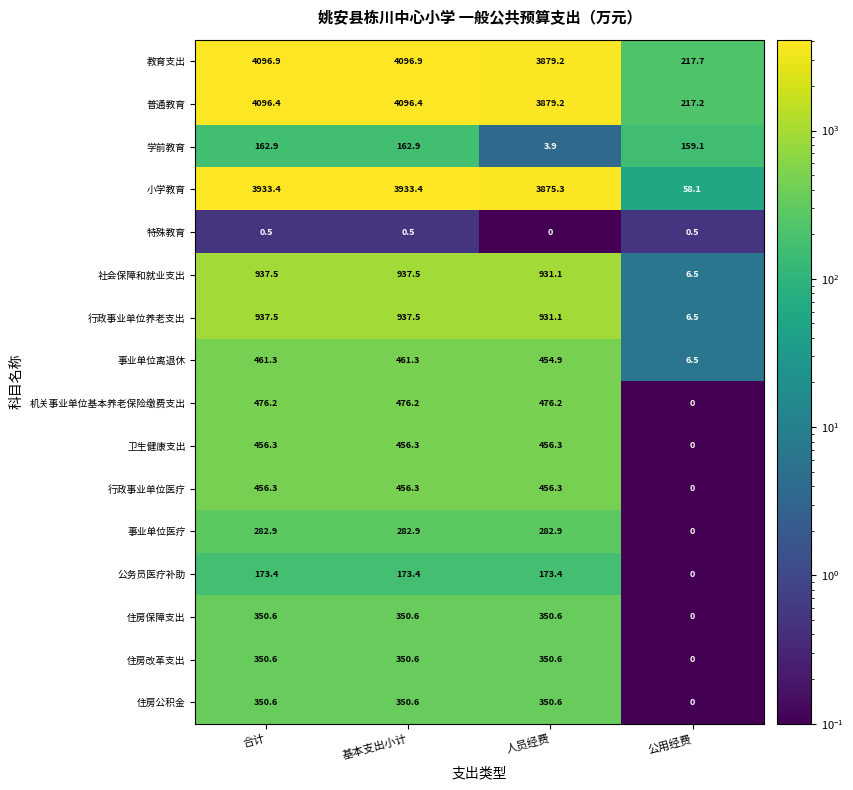

Read the 事业单位离退休 value at 公用经费.

6.5